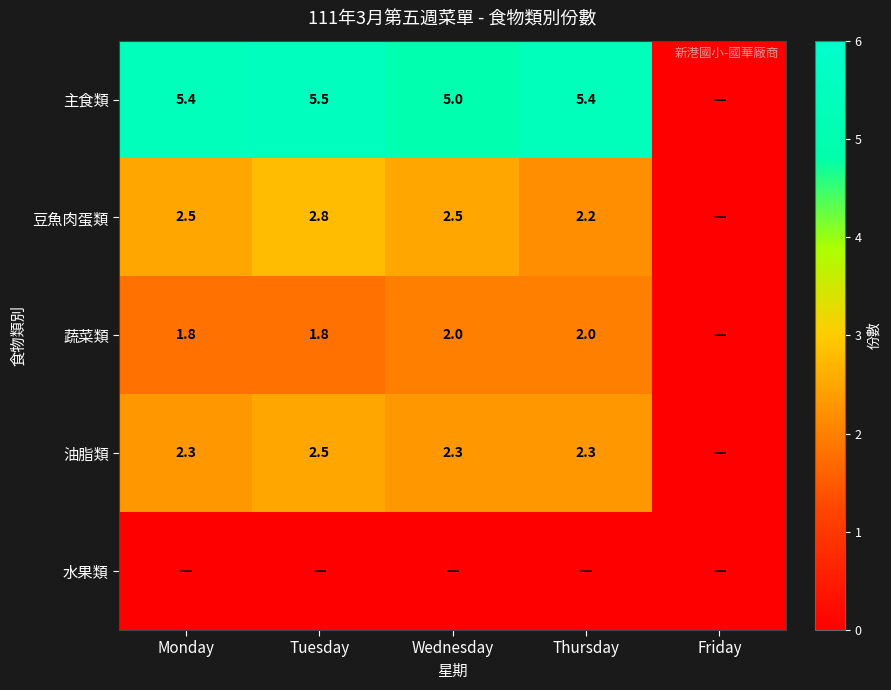

The value of 豆魚肉蛋類 at Monday is 2.5. True or false?

True